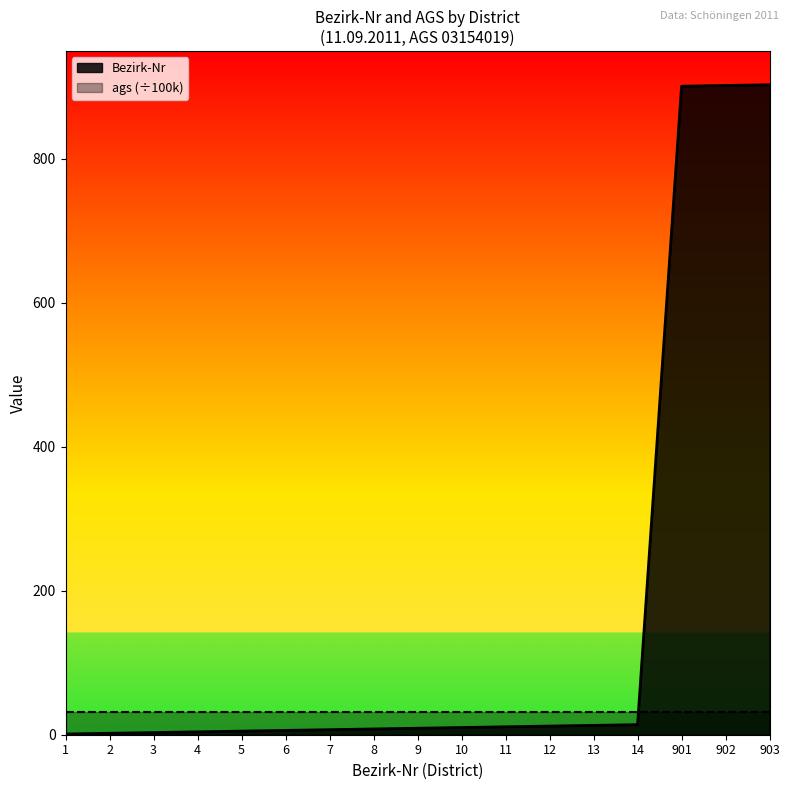

Reading left to right, list all the values displayed in this chart.

1=1	2=2	3=3	4=4	5=5	6=6	7=7	8=8	9=9	10=10	11=11	12=12	13=13	14=14	901=901	902=902	903=903